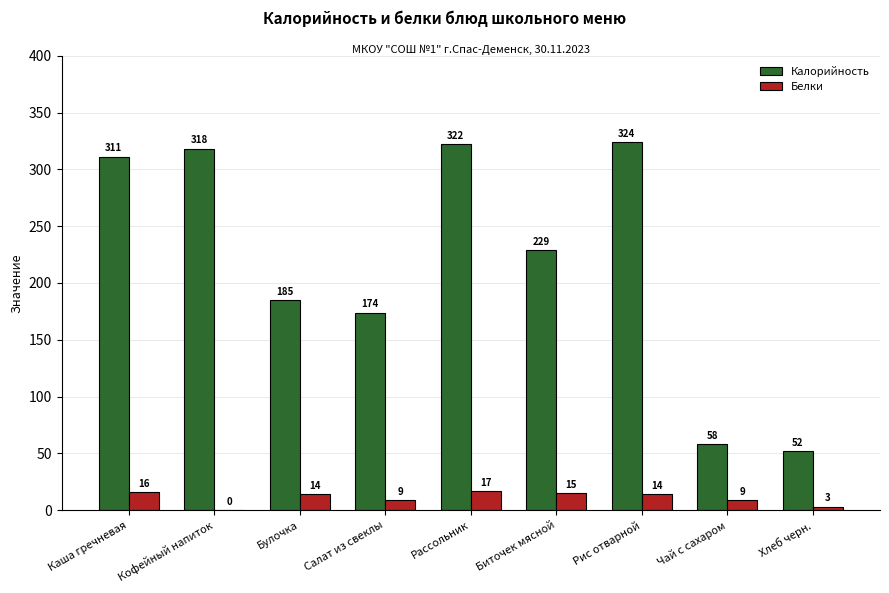

Which label corresponds to the largest value in the chart?

Рис отварной